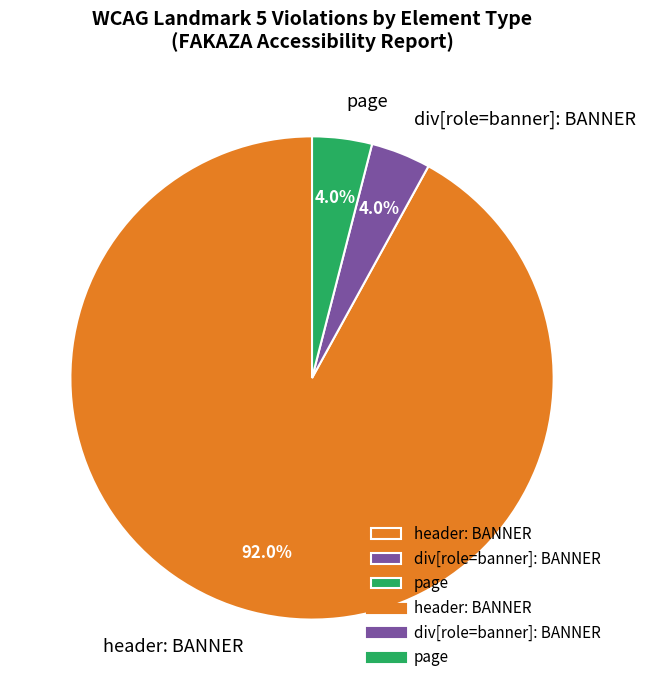

Which category has the biggest portion of the pie?

header: BANNER